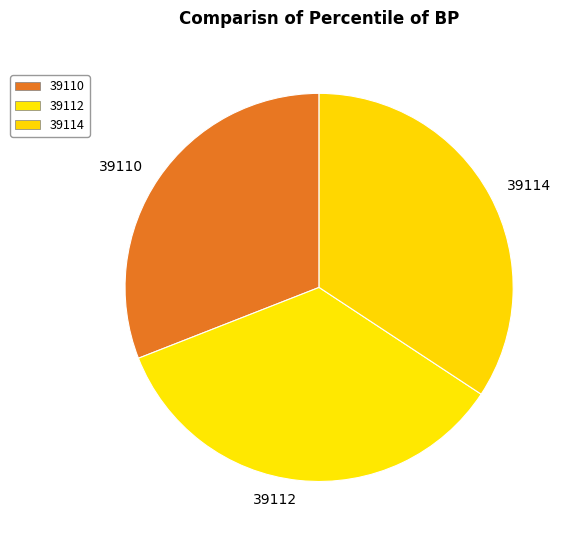

Do 39114 and 39112 together represent more than half of the pie?

Yes